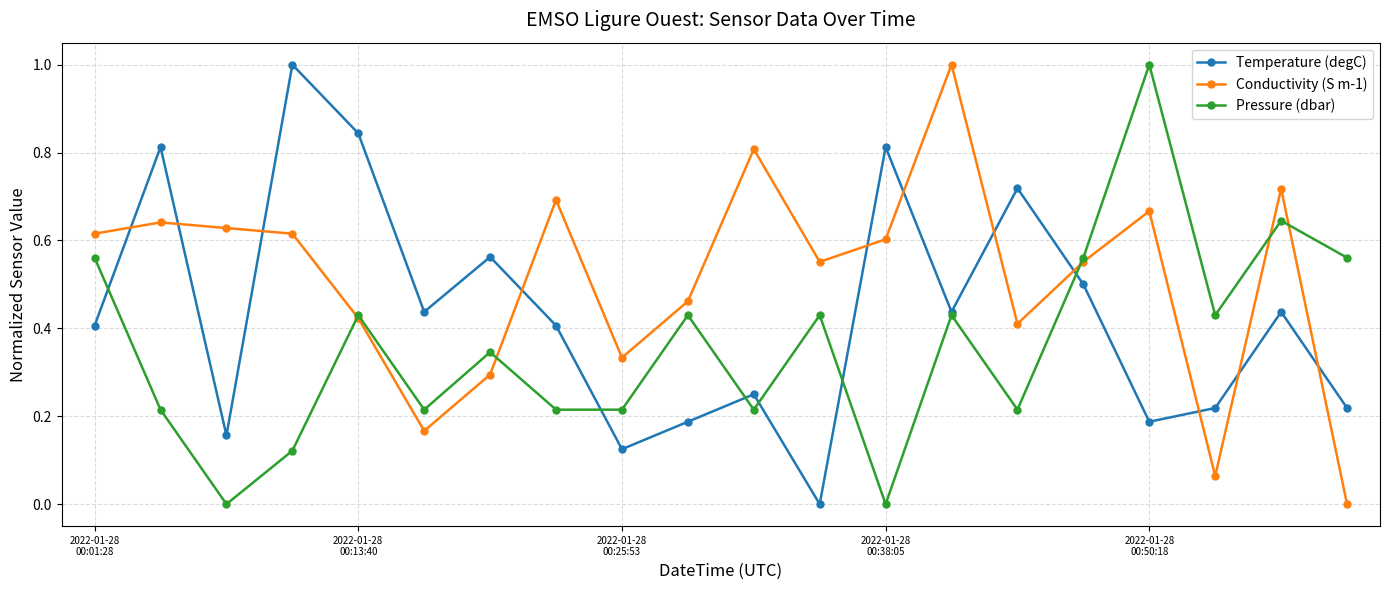

How many intersections are there between Temperature (degC) and Conductivity (S m-1)?

11